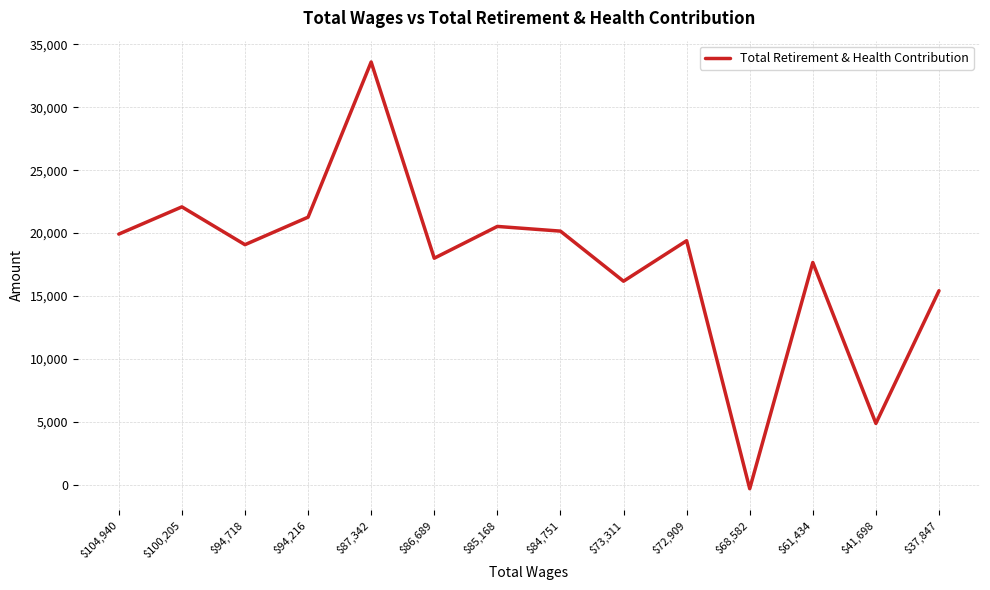

Reading left to right, extract all data points from this chart.

$104,940=19919	$100,205=22084	$94,718=19078	$94,216=21265	$87,342=33604	$86,689=18002	$85,168=20529	$84,751=20156	$73,311=16172	$72,909=19393	$68,582=-327	$61,434=17663	$41,698=4864	$37,847=15415